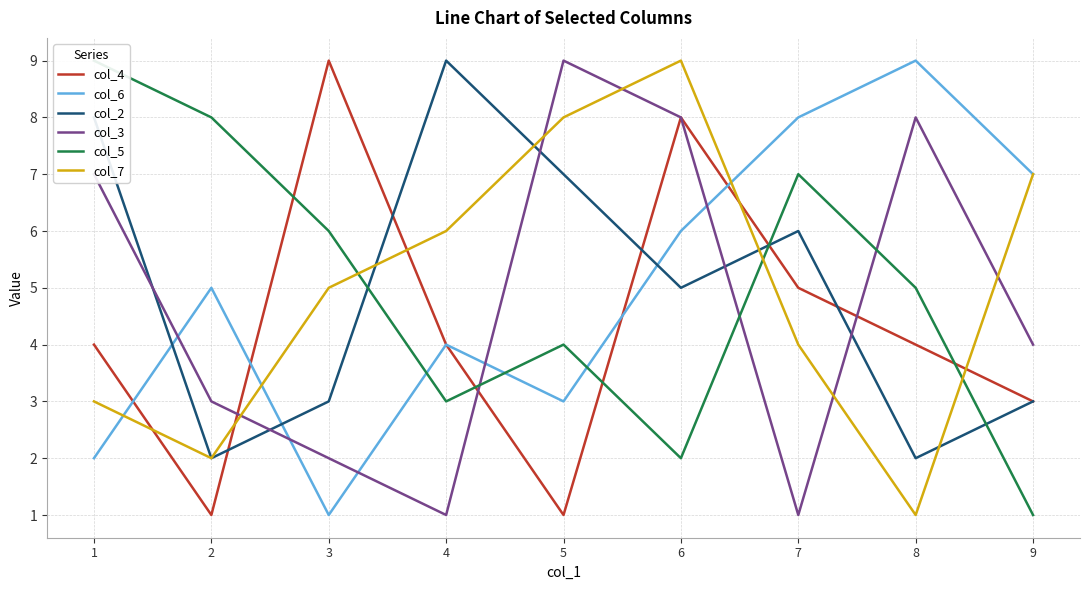

The value of col_2 at 2 is 2. True or false?

True